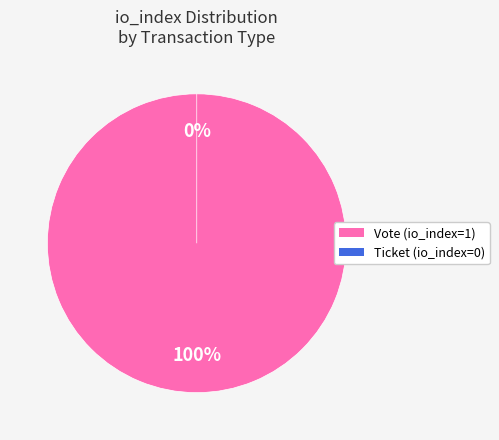

Is it true that Vote is 99% of the pie?

False